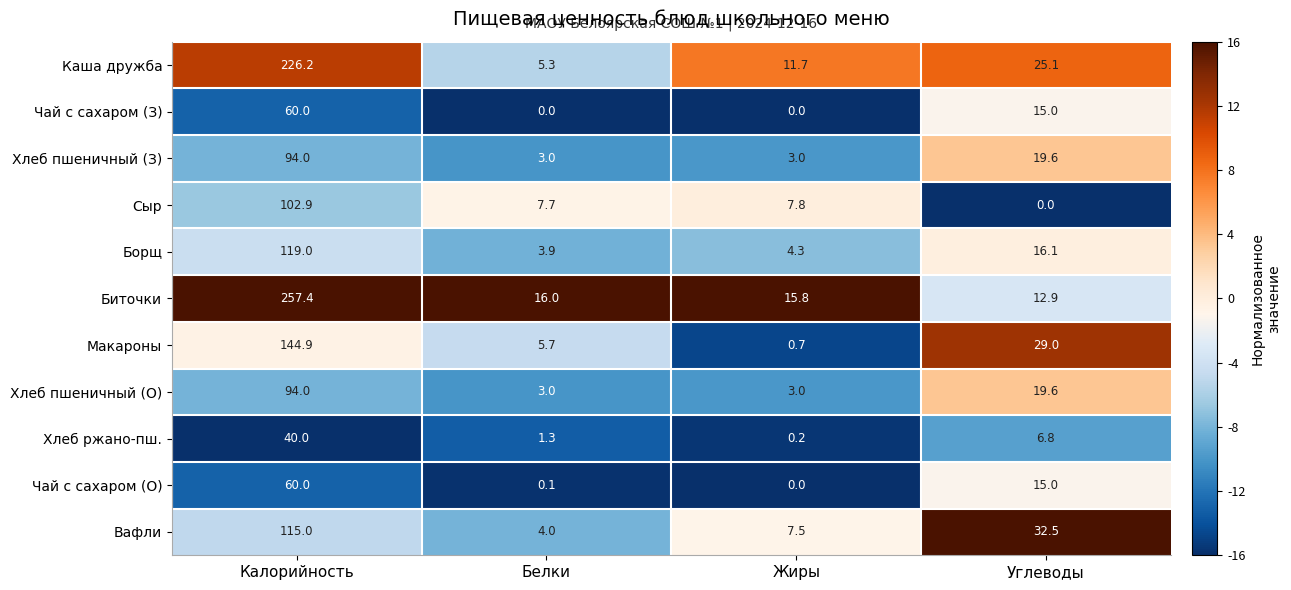

Which label corresponds to the largest value in the chart?

Калорийность